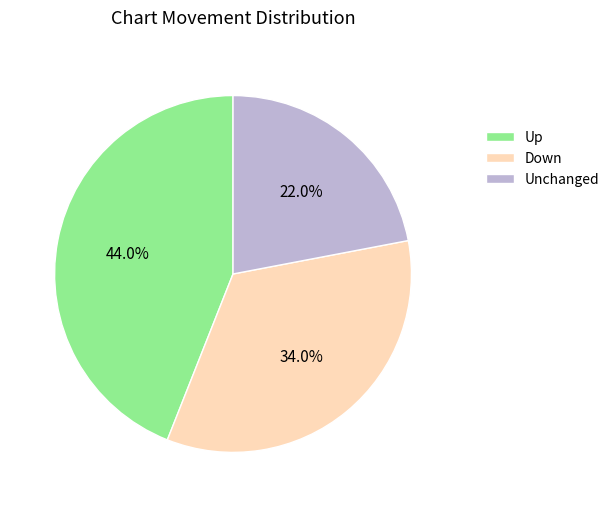

To the nearest percent, what is the average slice percentage?

33%